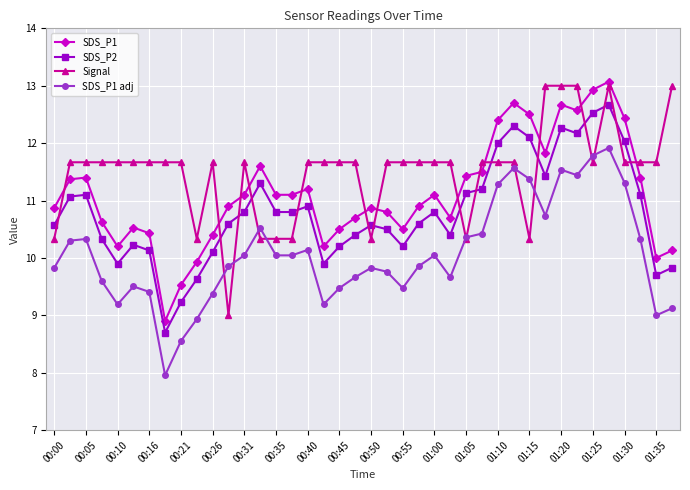

How many lines are shown in the chart?

4